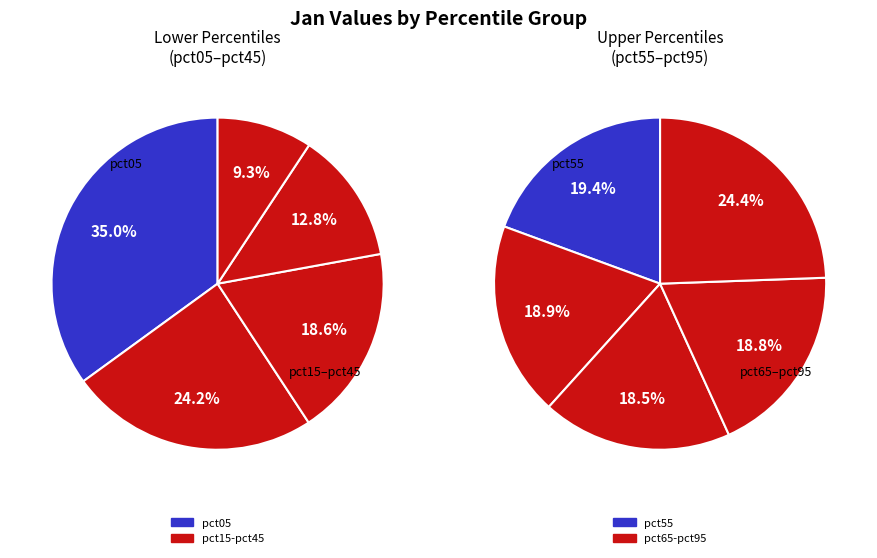

How many segments does this pie chart have?

10